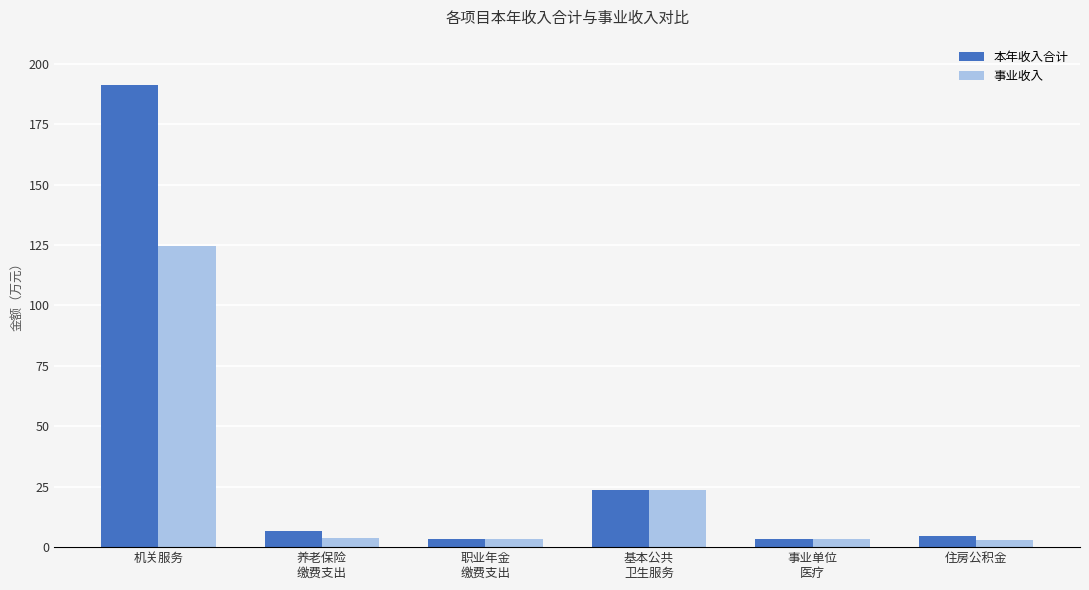

Count the number of data series in this chart.

2